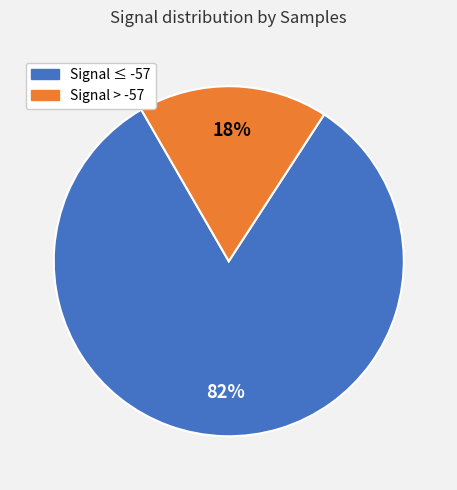

Is there a majority slice in this chart?

Yes